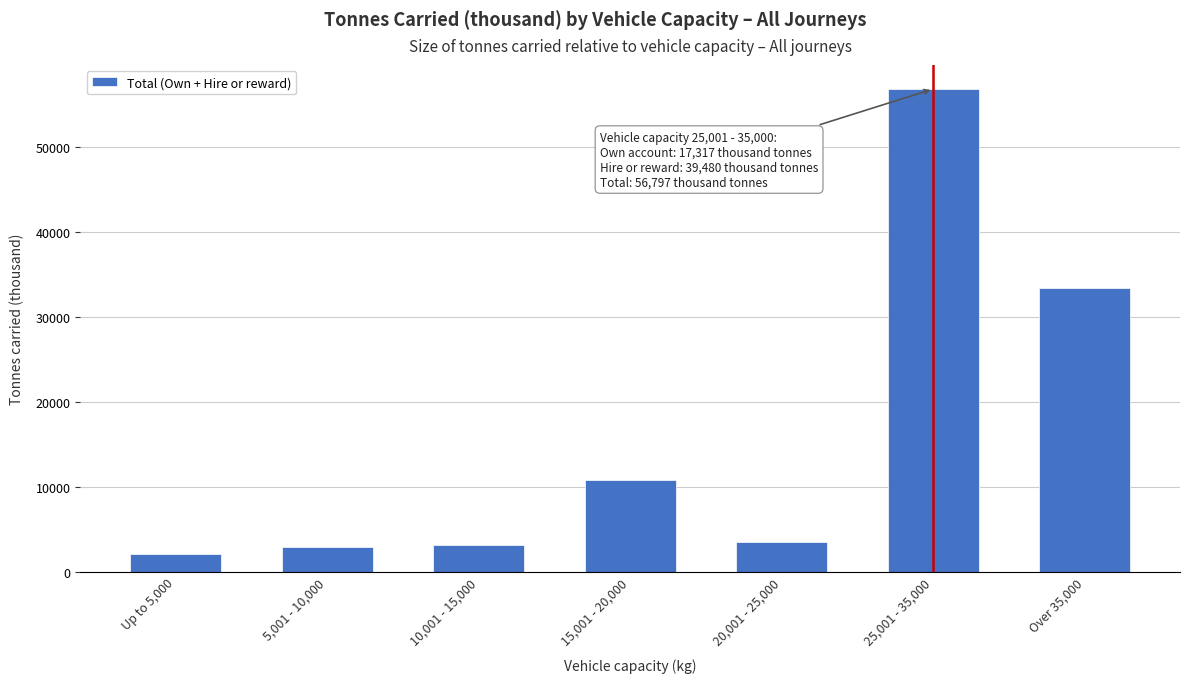

What is the maximum value shown in the chart?

56797